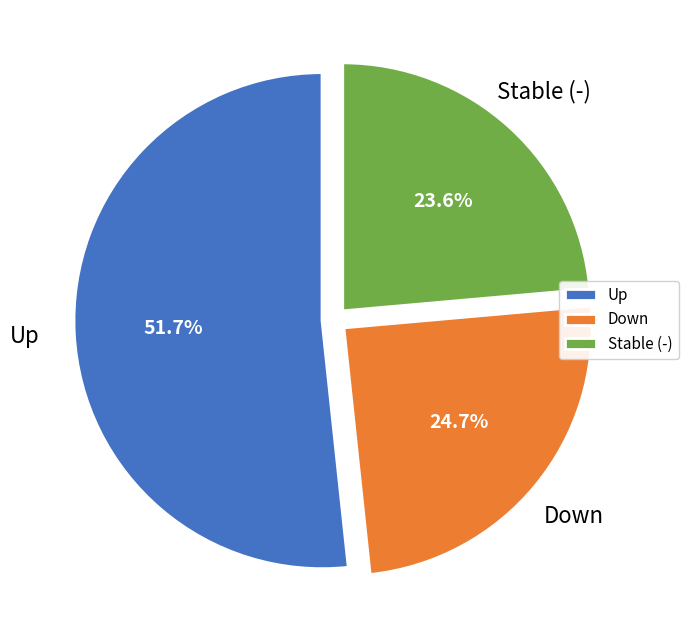

Rank the categories by value from lowest to highest.

Stable (-), Down, Up